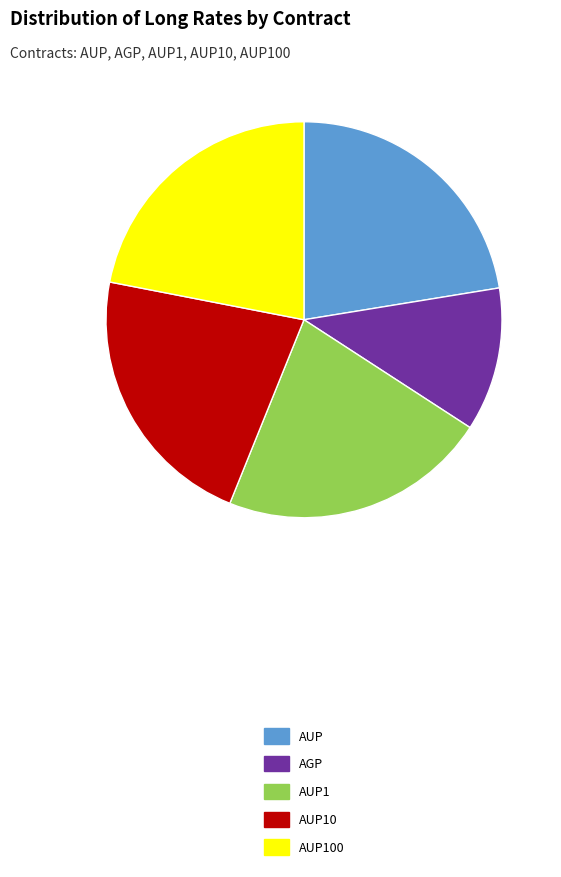

How many segments does this pie chart have?

5